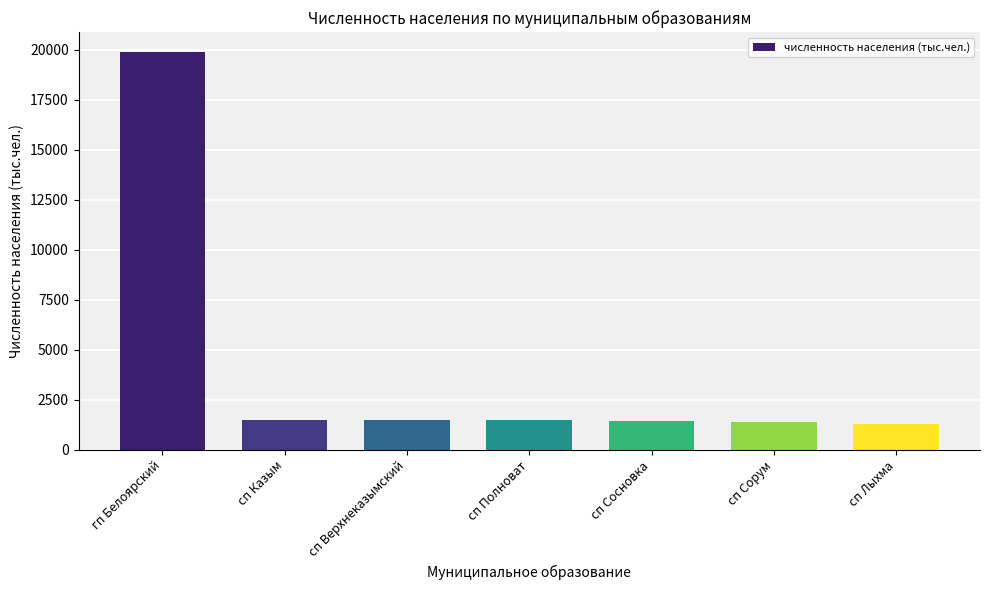

What is the change in value from сп Сорум to сп Лыхма?

-106